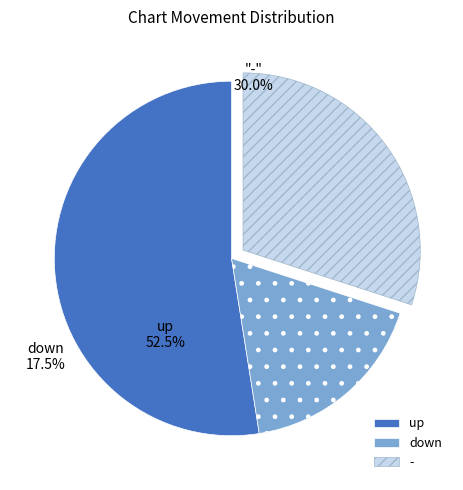

The - slice represents 16% of the pie. True or false?

False